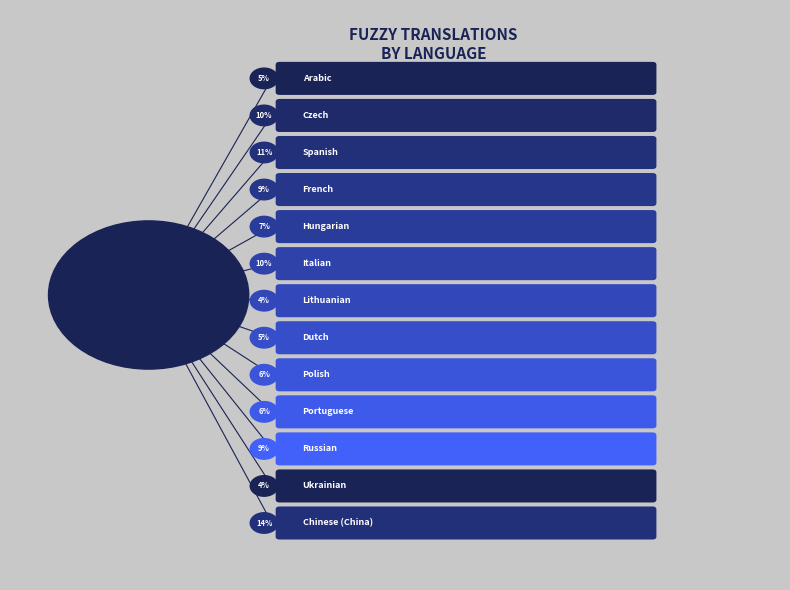

To the nearest percent, what portion does Portuguese represent?

6%